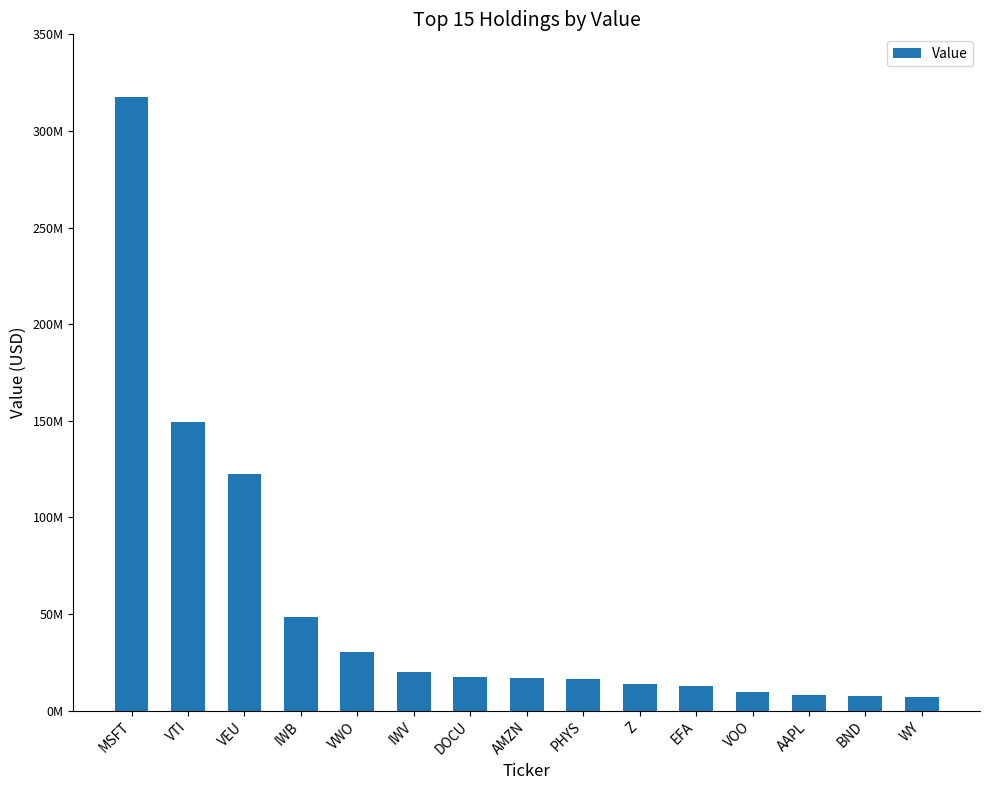

What position from the right is IWB?

12